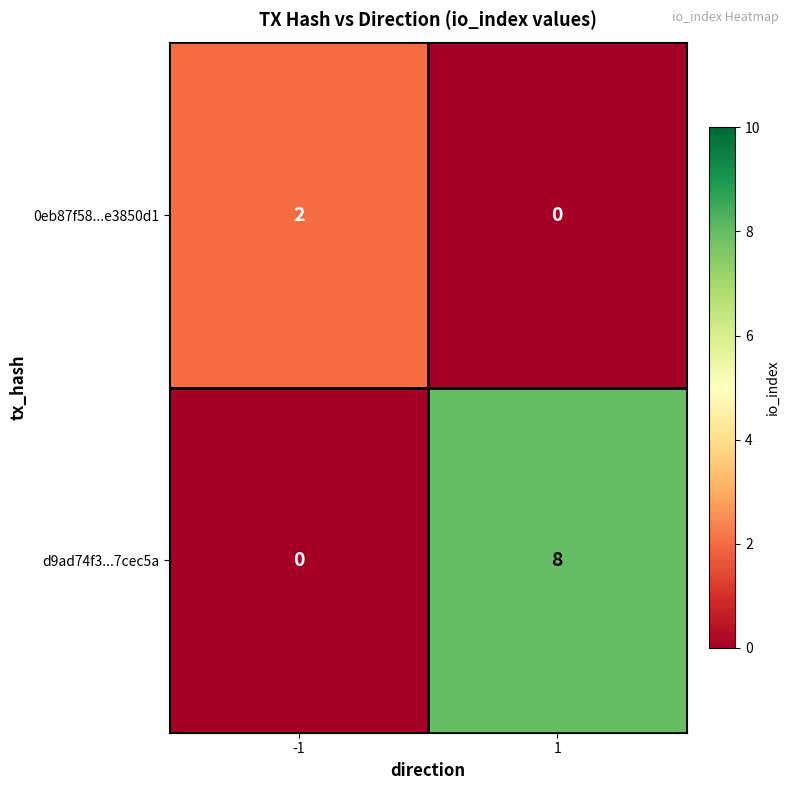

Is it true that 0eb87f58...e3850d1 equals 0 at 1?

True